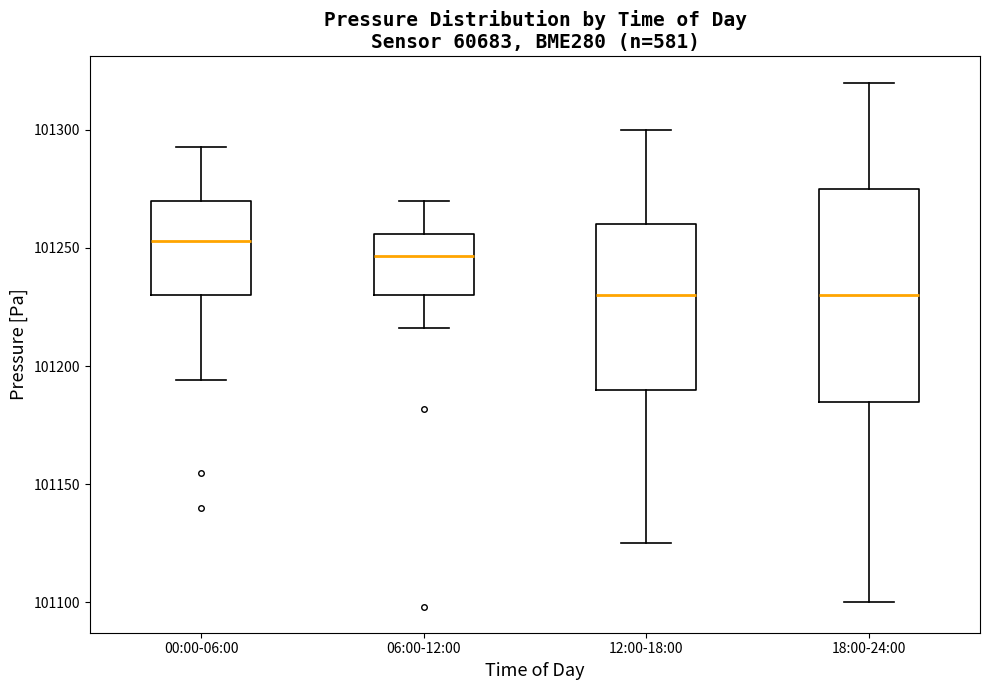

Where is the upper edge of the box for 12:00-18:00 on the y-axis? The values are not printed on the chart, so give them approximately, as read against the axis.

101260